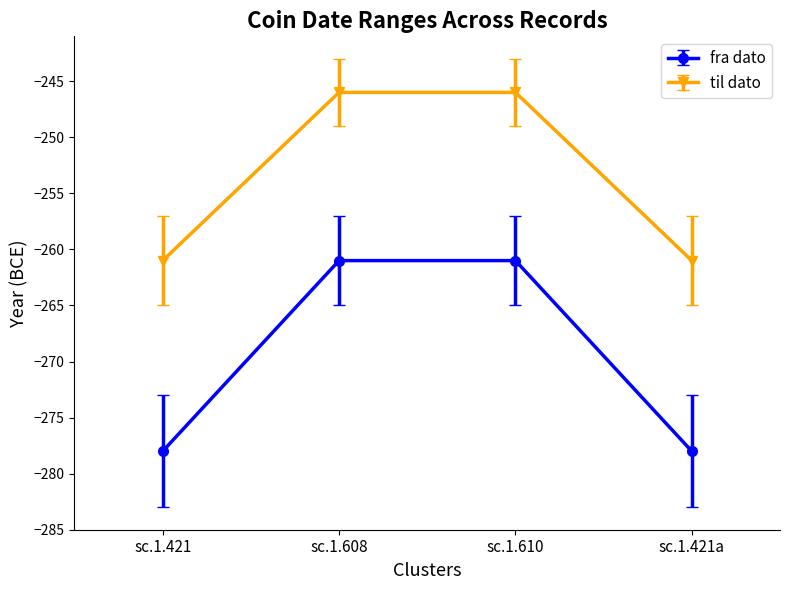

Count the fra dato values in the range -278 to -261.

4